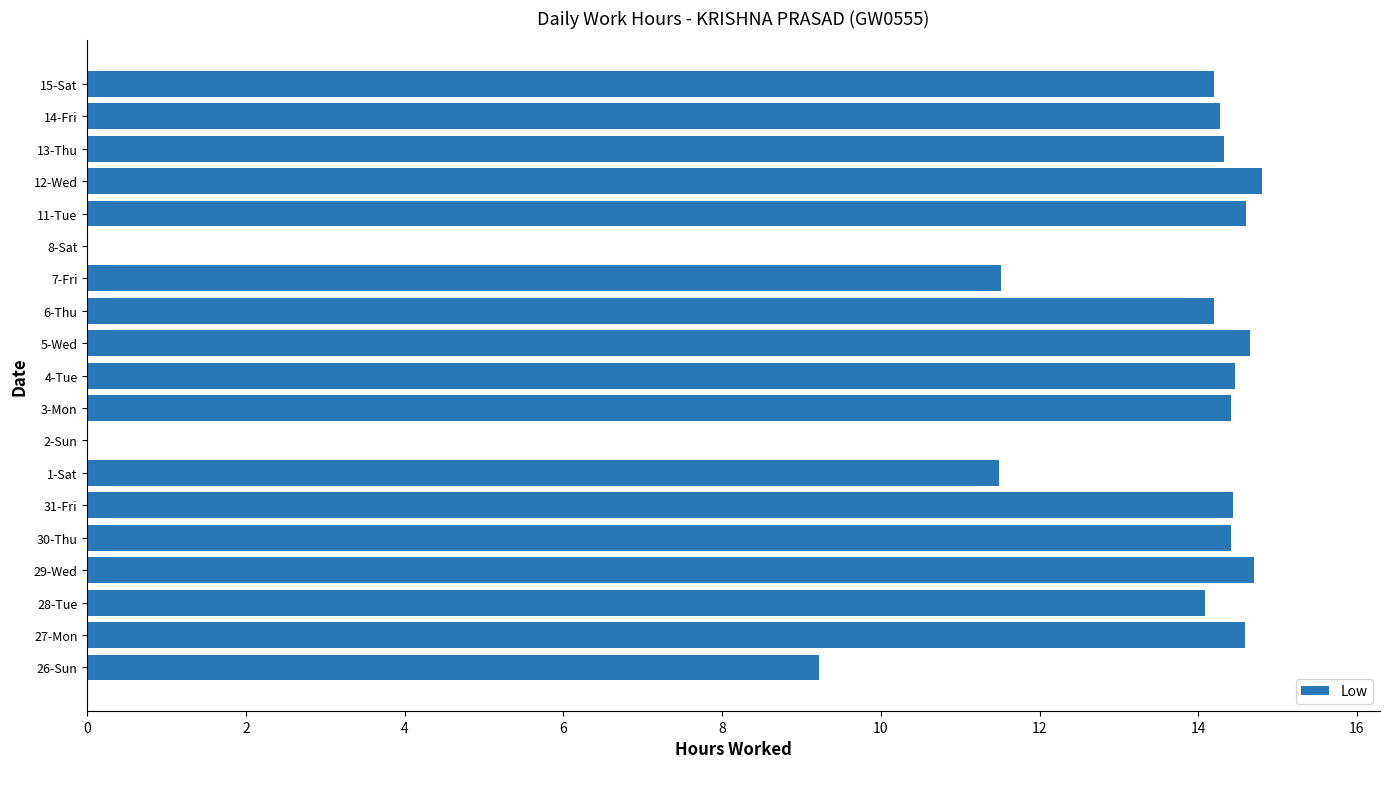

Are the bars horizontal?

Yes